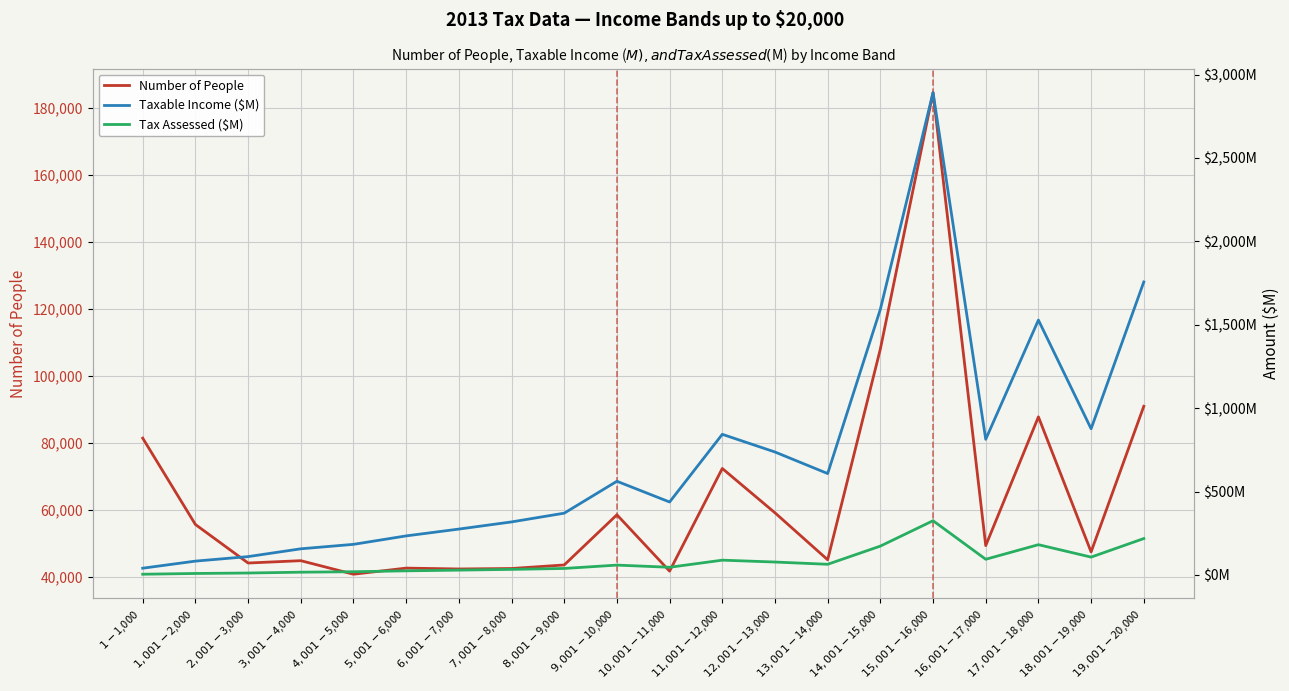

Which has a higher value, $8,001-$9,000 or $1,001-$2,000?

$1,001-$2,000